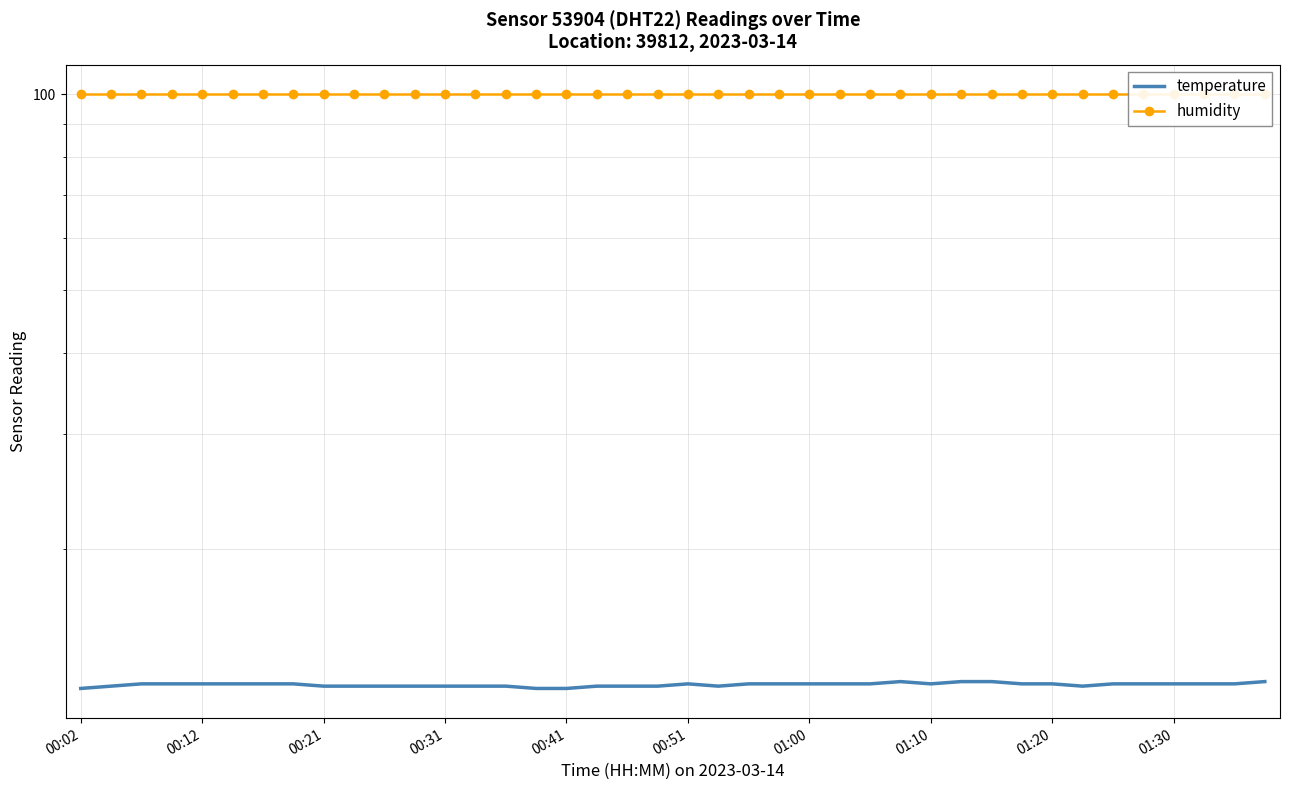

The value of humidity at 00:21 is 99.9. True or false?

True